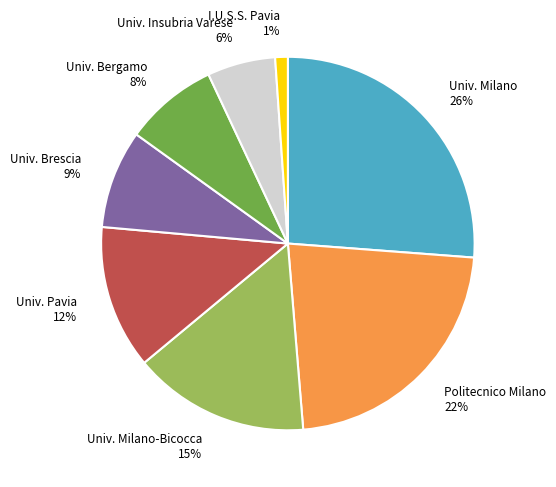

Count the number of slices in the pie.

8